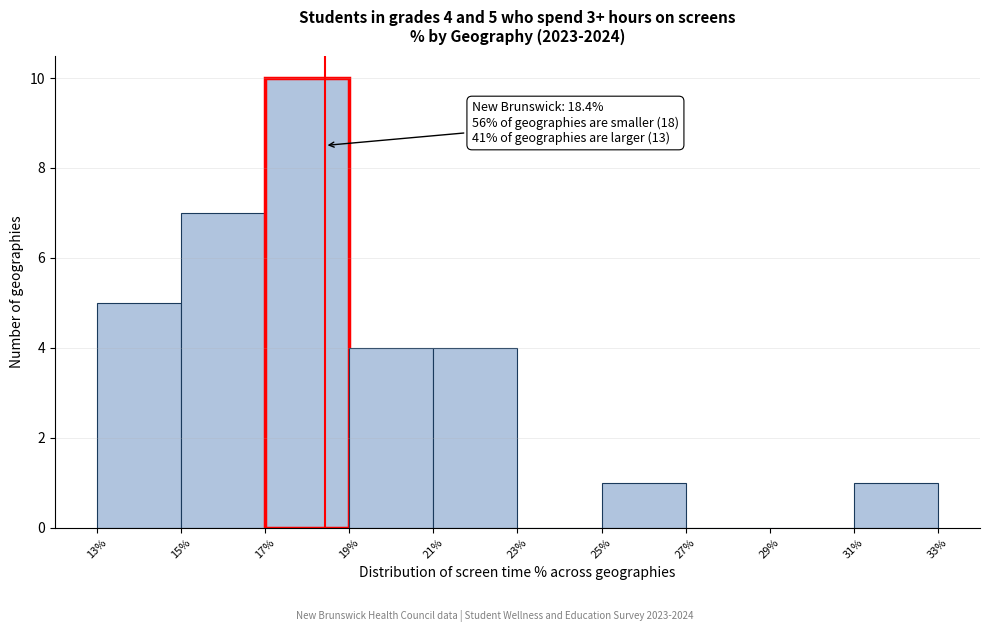

Which range on the x-axis has the tallest bar?

17% to 19%